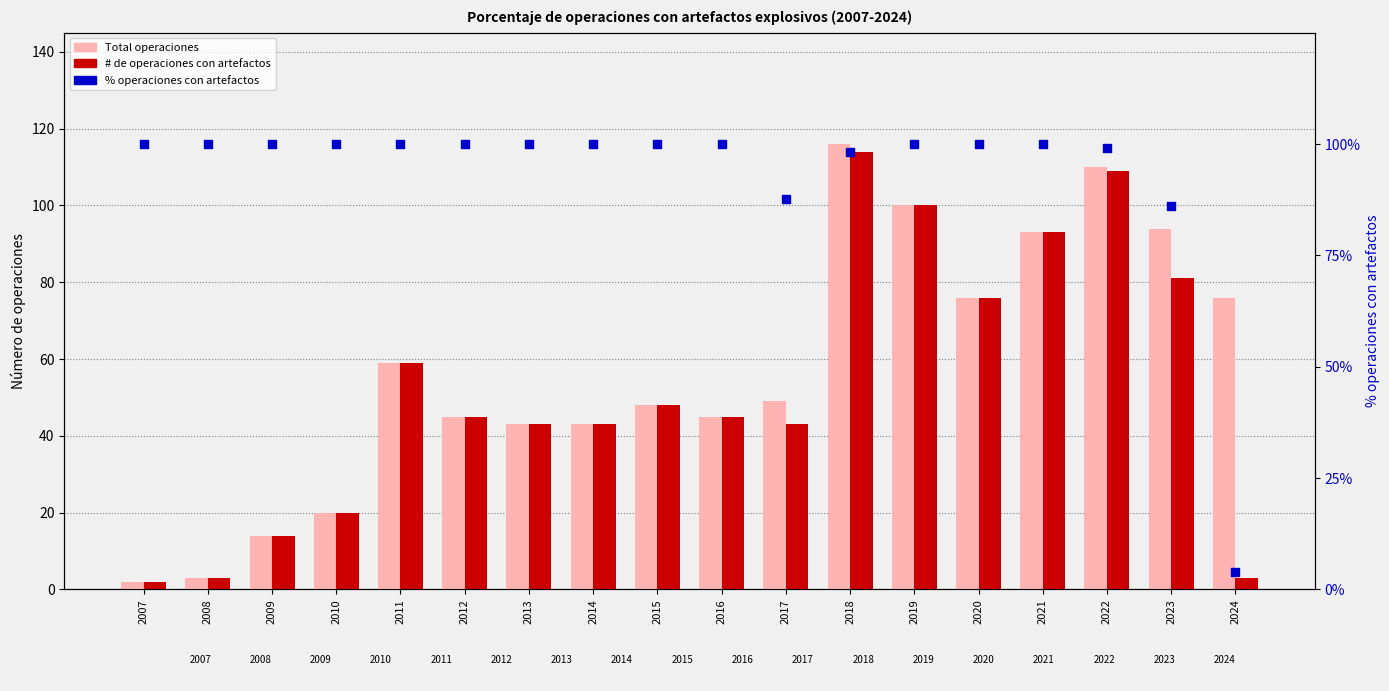

Which series reaches the maximum Y coordinate?

Total operaciones